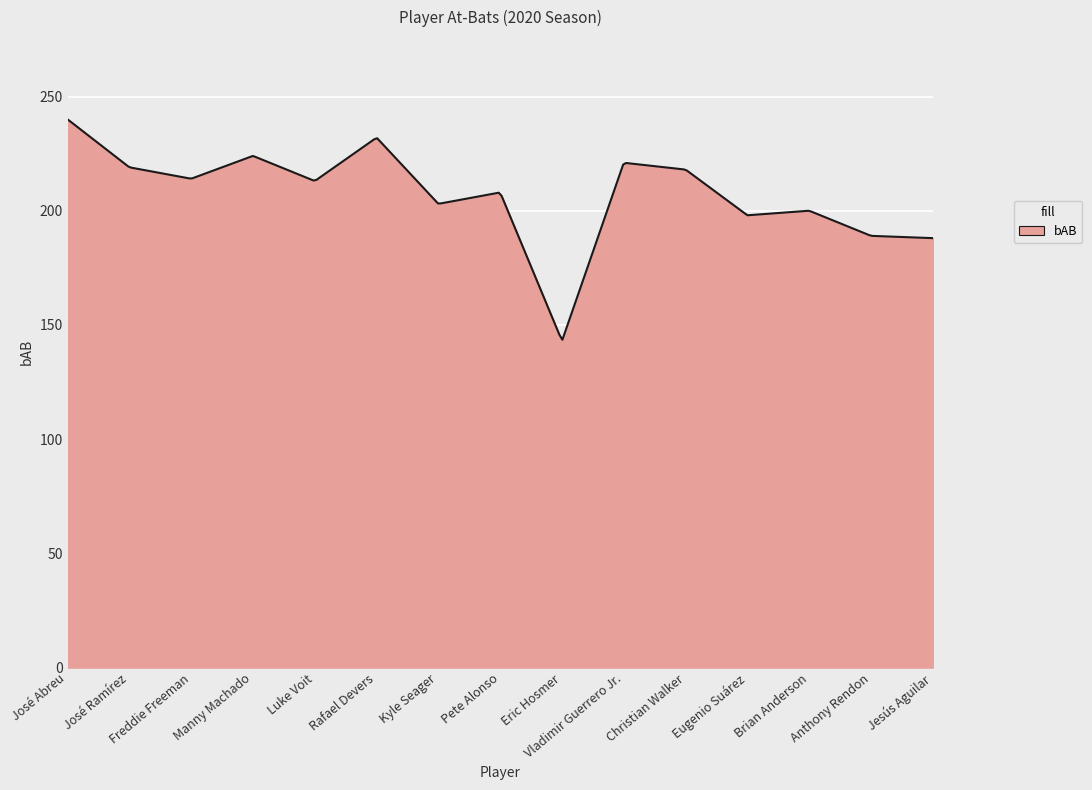

What is the difference between the maximum and minimum values?

96.5